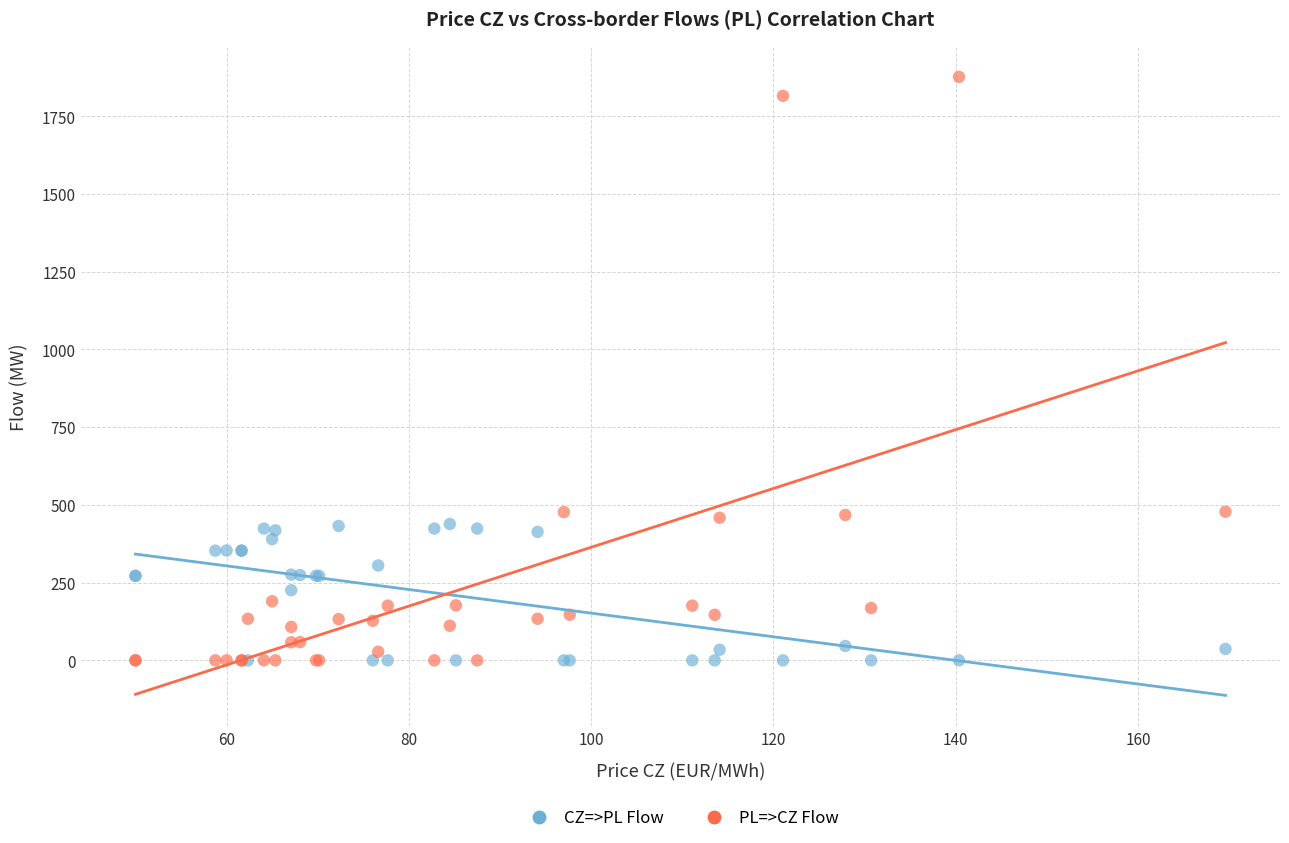

Which series reaches the maximum Y coordinate?

PL=>CZ Flow